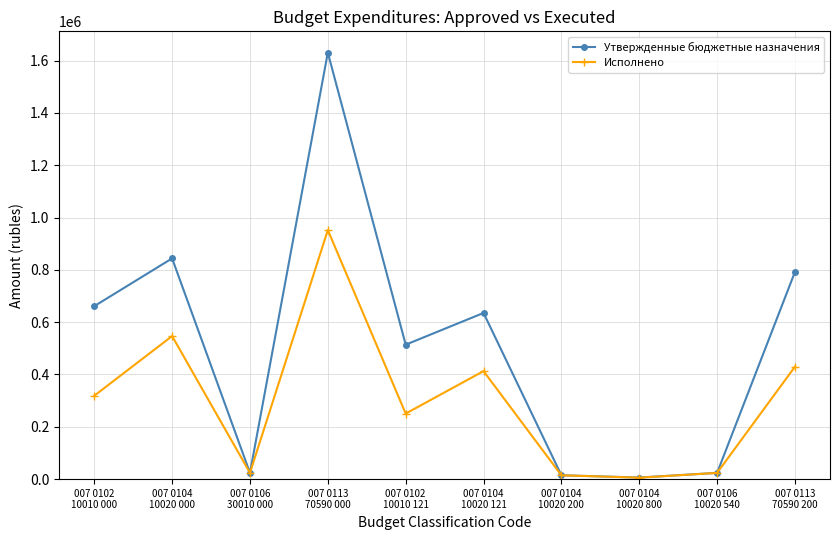

What is the difference between the second highest and minimum values in the Утвержденные бюджетные назначения series?

837864.9